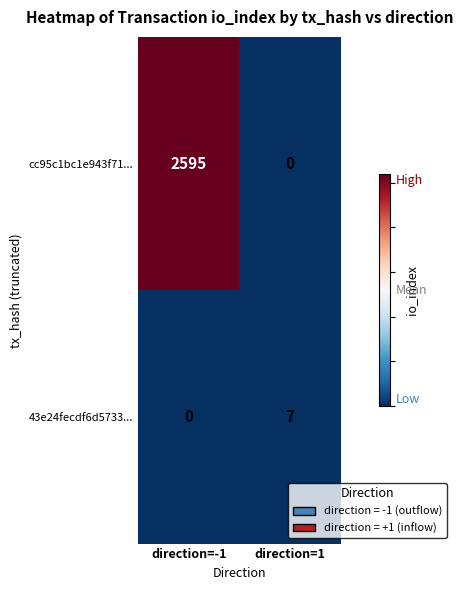

List the labels in order of cc95c1bc1e943f71... value, smallest first.

direction=1, direction=-1